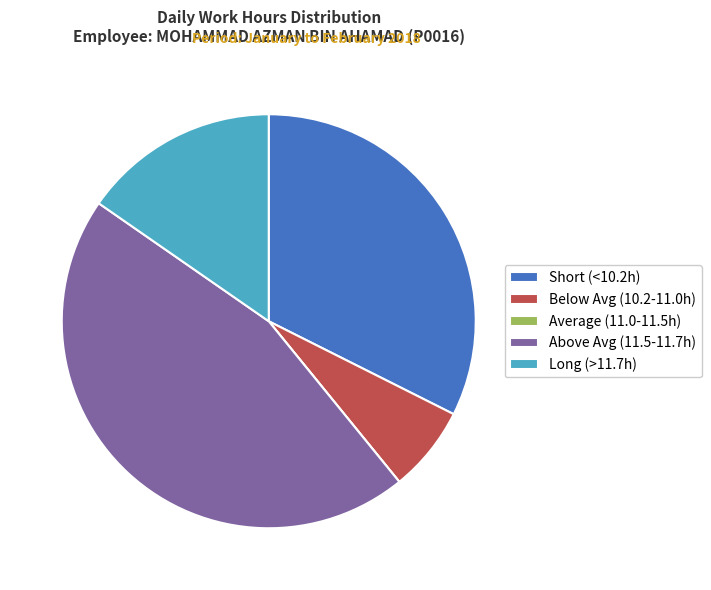

The Short (<10.2h) slice represents 32% of the pie. True or false?

True